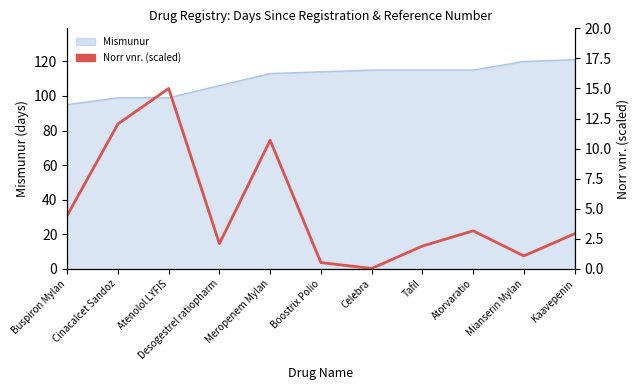

Reading left to right, extract all data points from this chart.

4.4	12.0	15.0	2.1	10.7	0.5	0.0	1.9	3.2	1.1	2.9